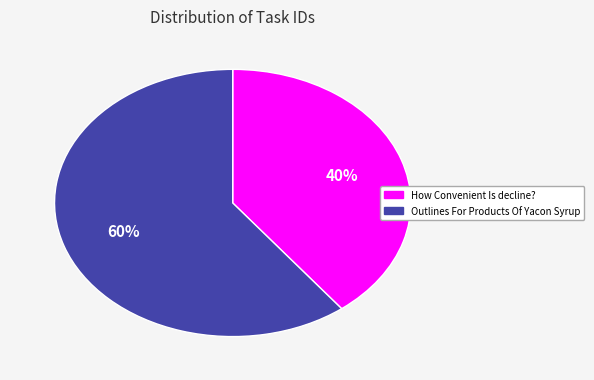

To the nearest percent, what is the average slice percentage?

50%